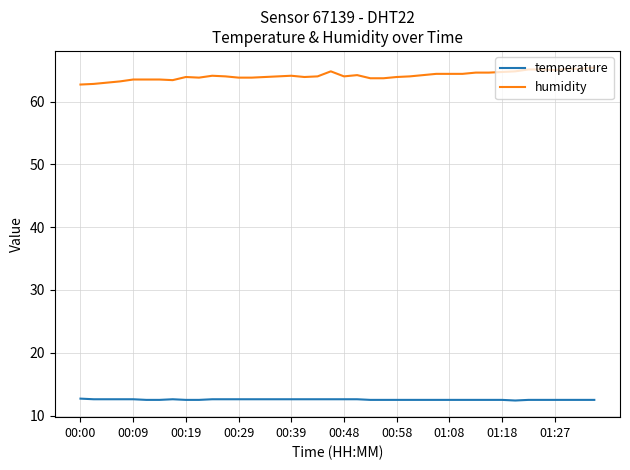

Does the chart have visible grid lines?

Yes